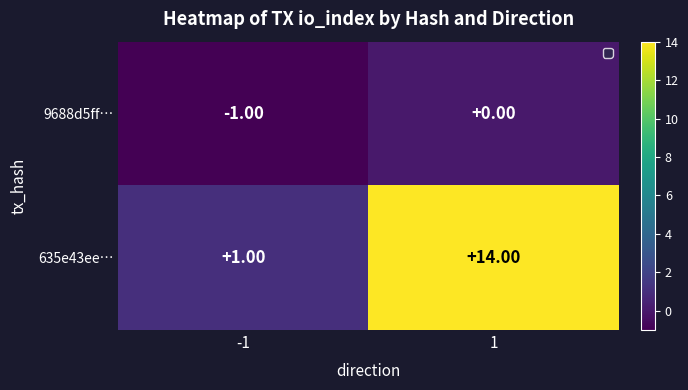

Which series has the largest total across all categories?

635e43ee…